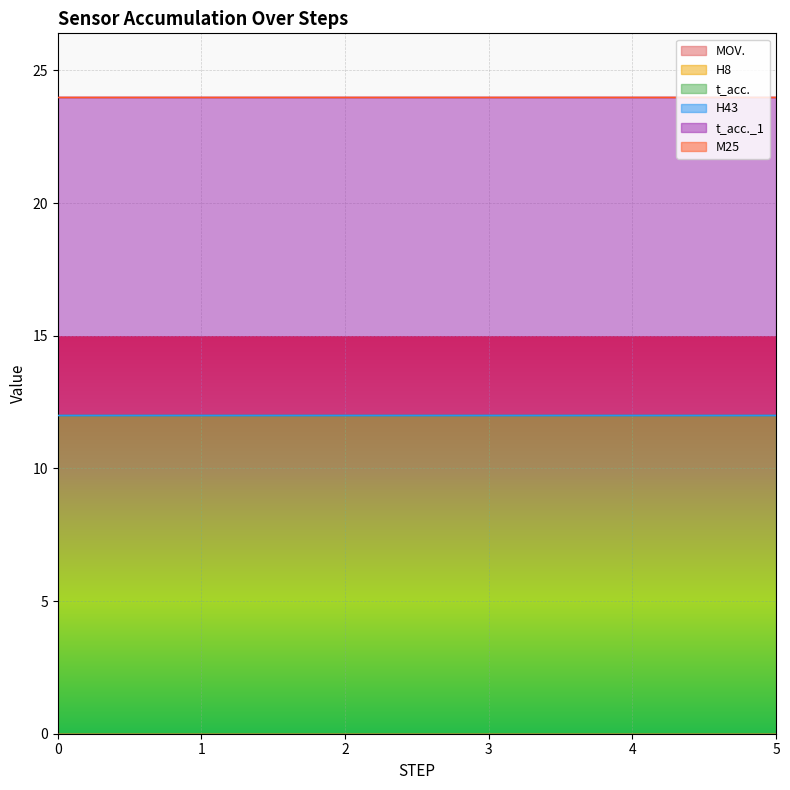

Reading left to right, list all the values displayed in this chart.

MOV.: 0	0	0	0	0	0	0	0	0	0	0	0	0	0	0	0	0	0	0	0
H8: 0	0	0	0	0	0	0	0	0	0	0	0	0	0	0	0	0	0	0	0
t_acc.: 12	12	12	12	12	12	12	12	12	12	12	12	12	12	12	12	12	12	12	12
H43: 0	0	0	0	0	0	0	0	0	0	0	0	0	0	0	0	0	0	0	0
t_acc._1: 12	12	12	12	12	12	12	12	12	12	12	12	12	12	12	12	12	12	12	12
M25: 0	0	0	0	0	0	0	0	0	0	0	0	0	0	0	0	0	0	0	0